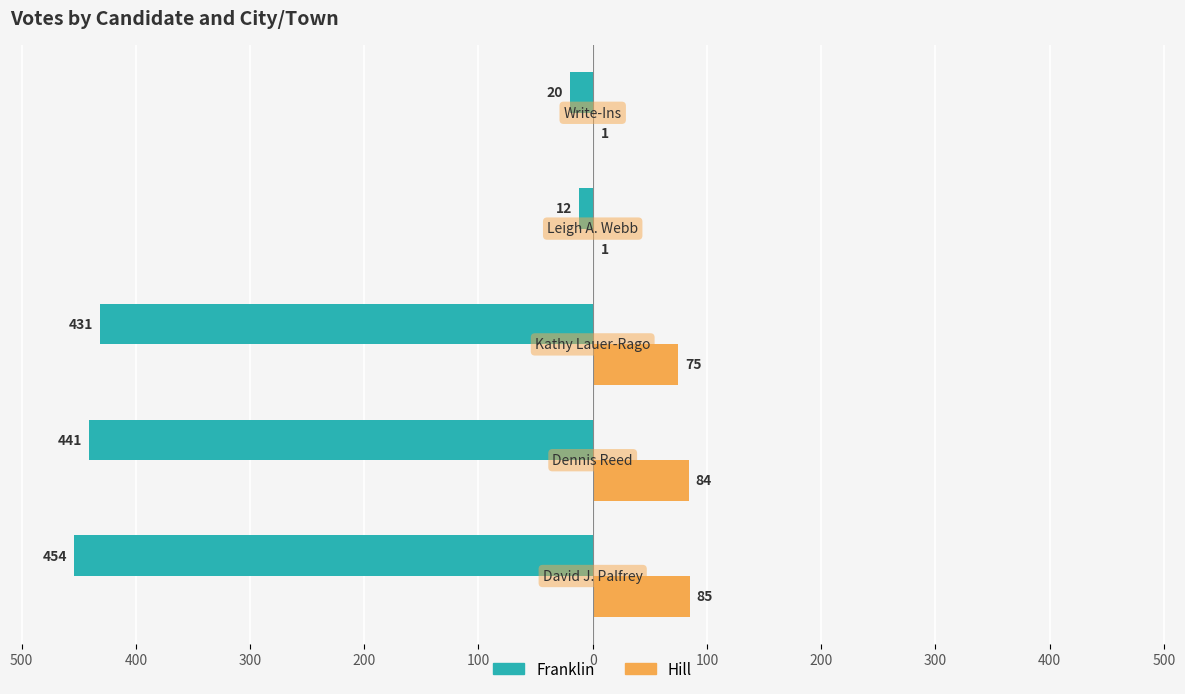

Which series has the widest spread of values?

Franklin